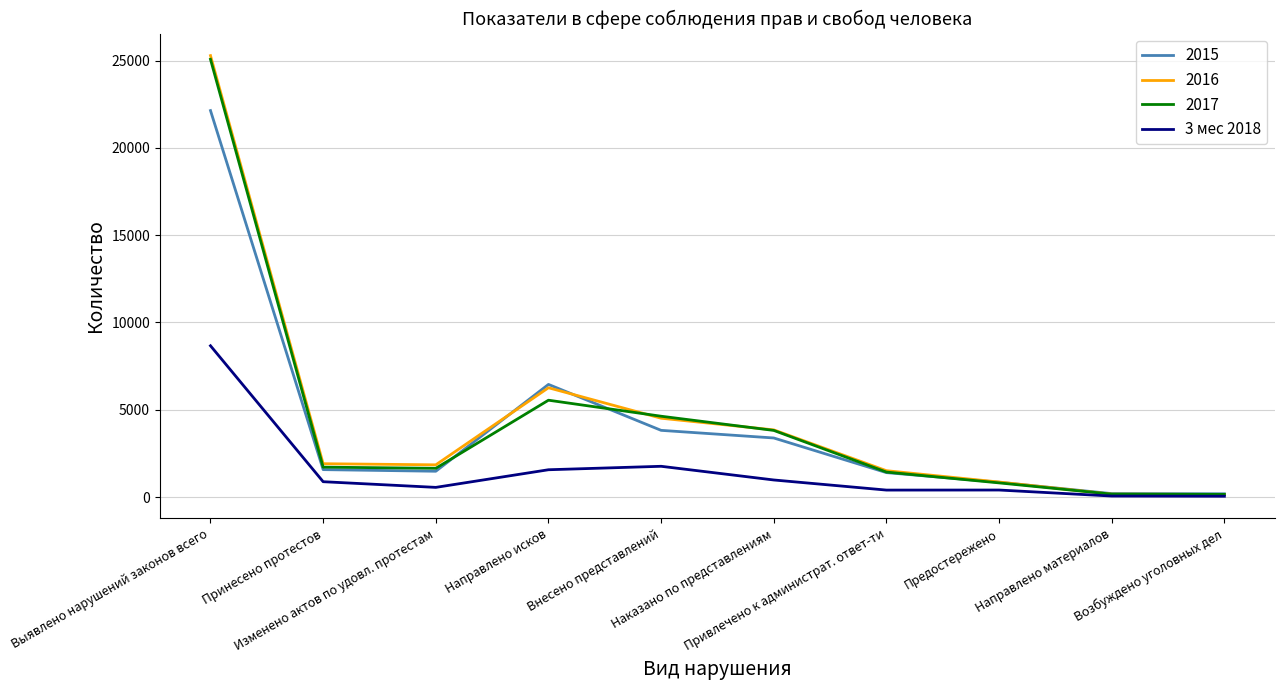

Which series has the largest range (max minus min)?

2016